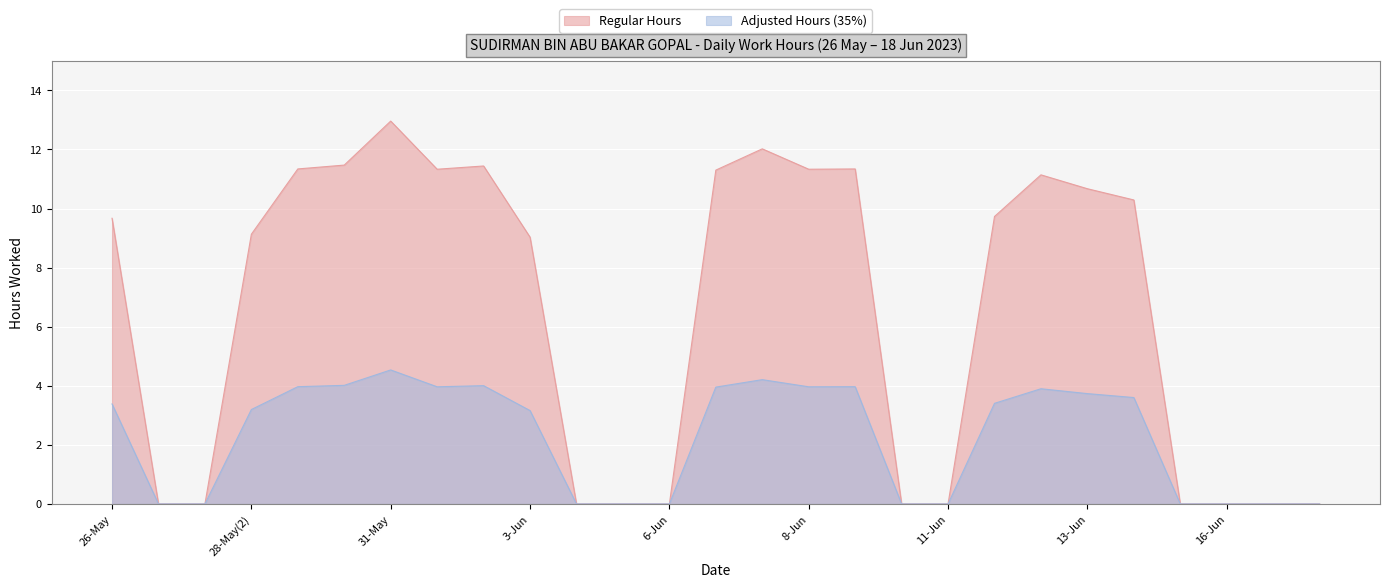

What value does the data have at 6-Jun(2)?

11.3